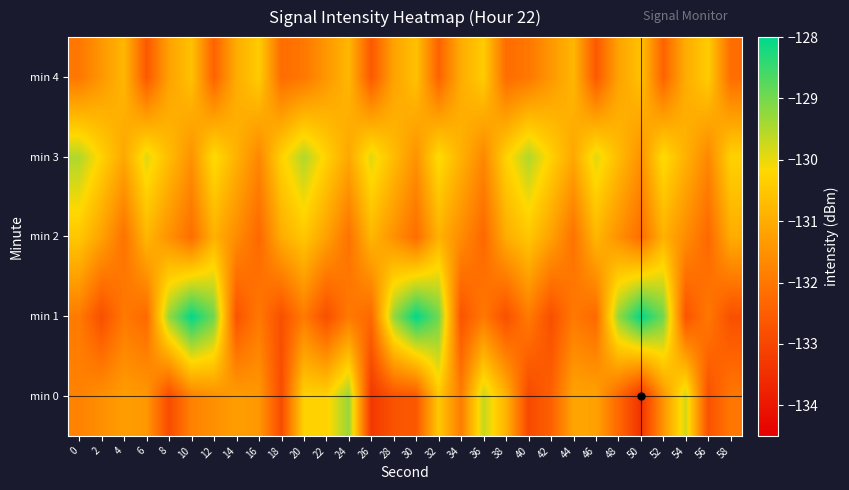

Which has a higher value, 52 or 6?

6